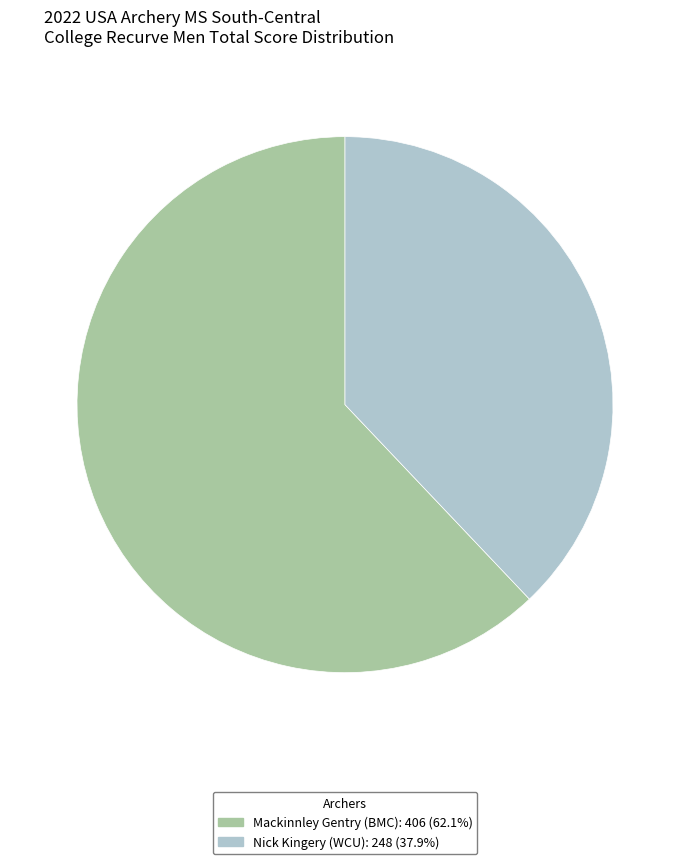

Which category accounts for the majority?

Mackinnley Gentry (BMC)